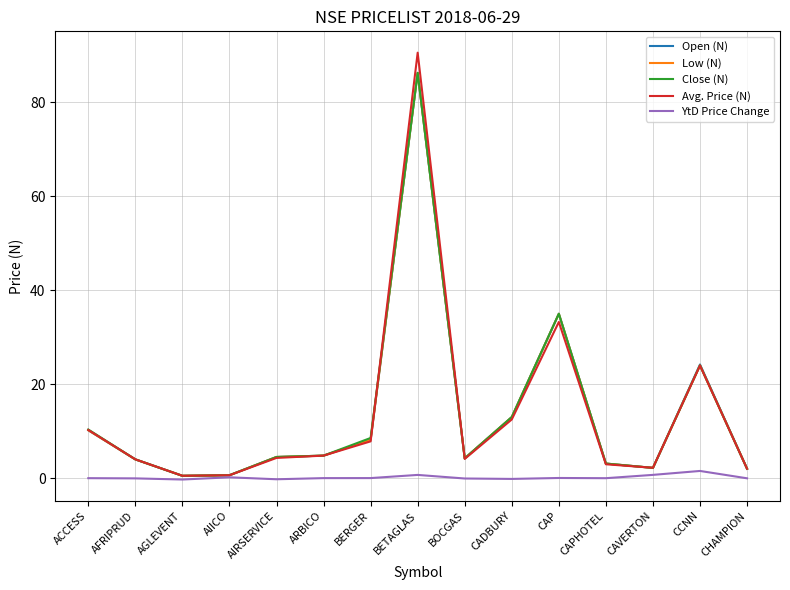

True or false: Avg. Price (N) has a value of 14.6 at ACCESS.

False